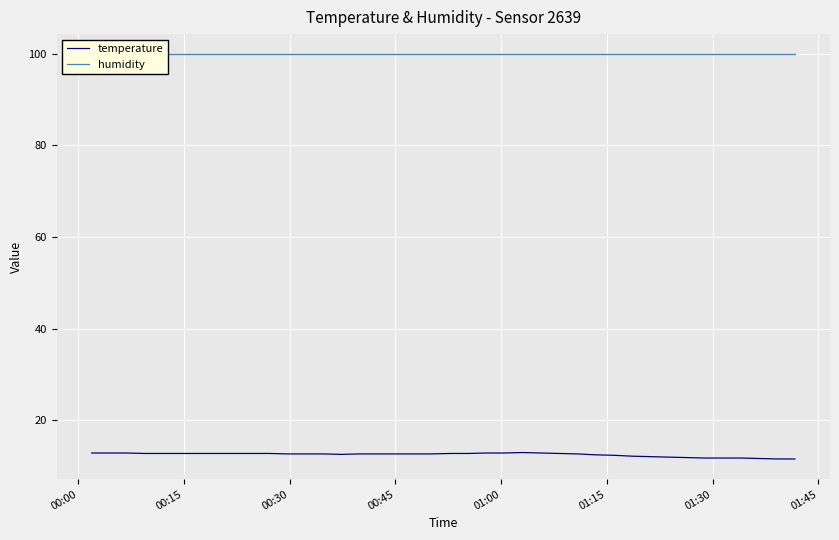

Which series has the widest spread of values?

temperature